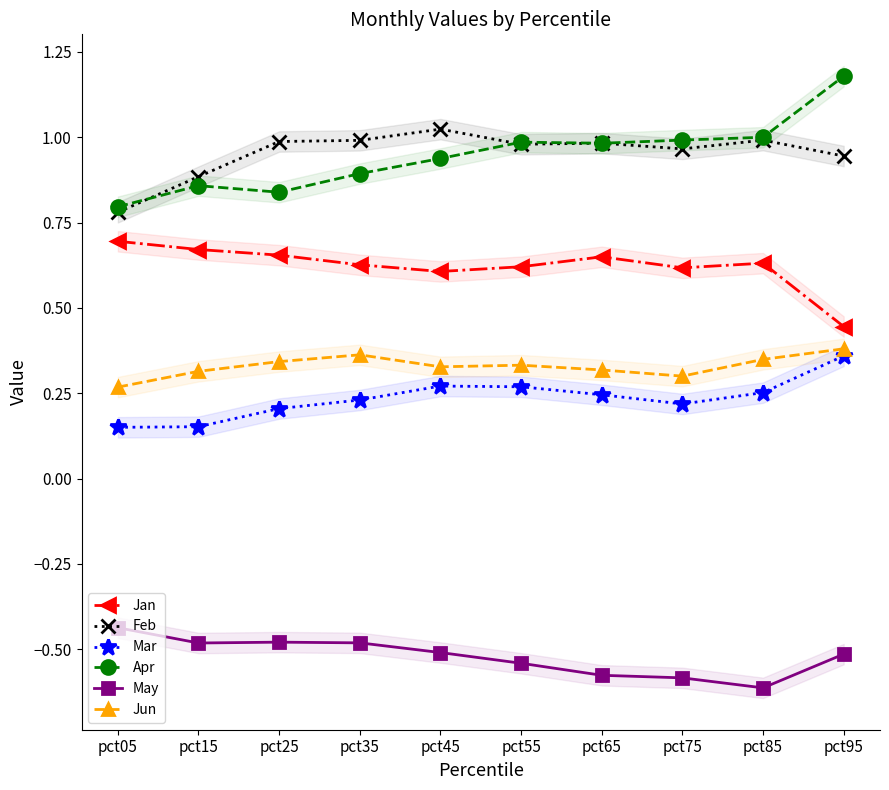

How many interior local valleys does the Feb series have?

2